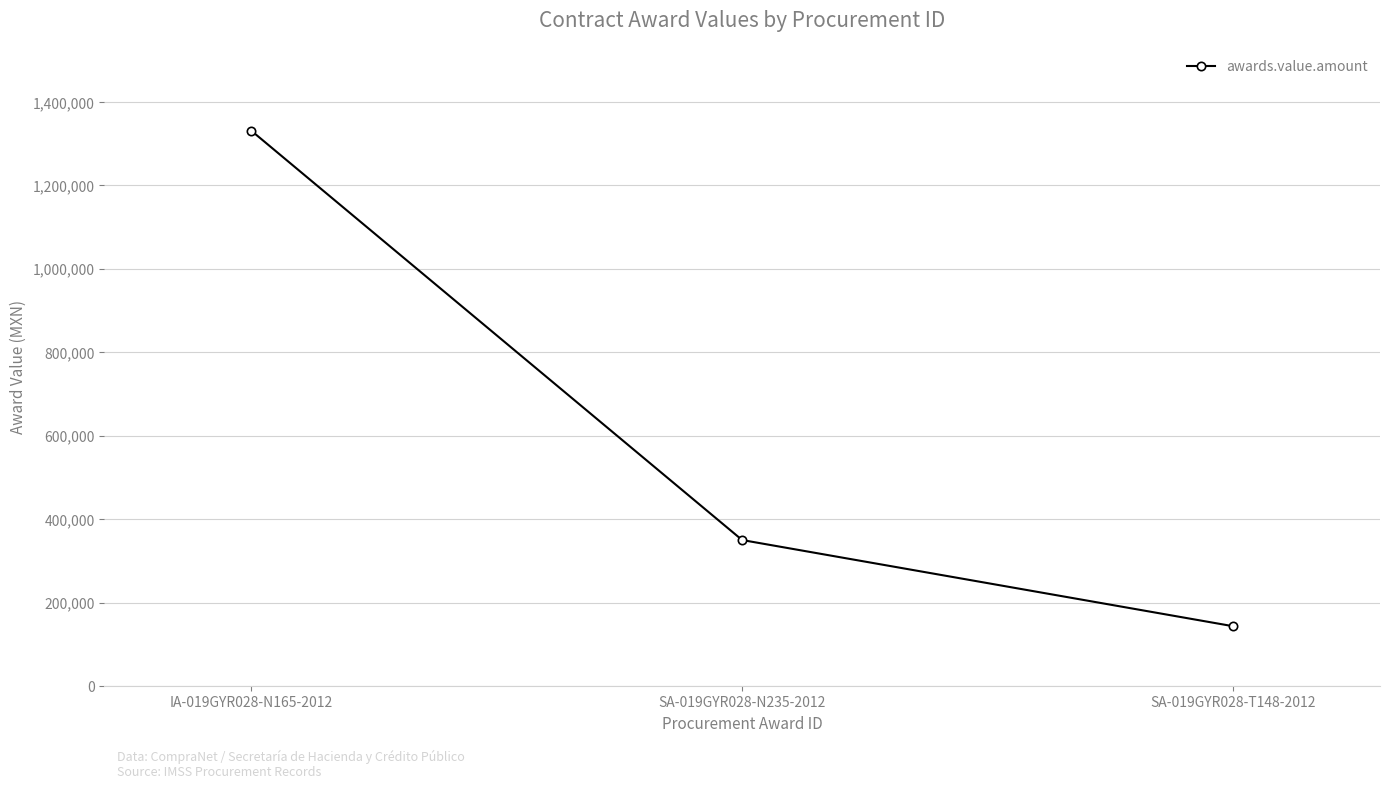

What is the change in value from IA-019GYR028-N165-2012 to SA-019GYR028-T148-2012?

-1187500